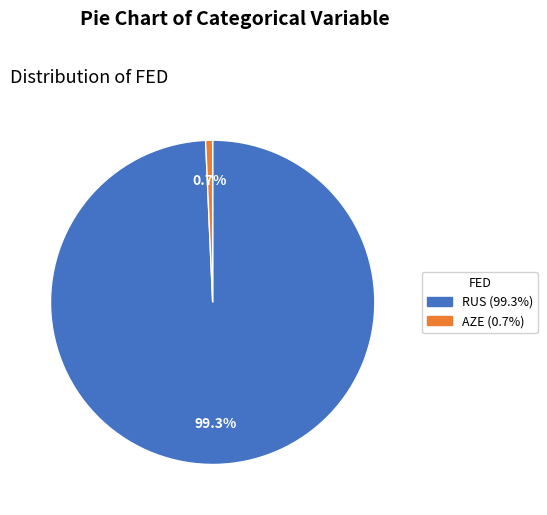

How much of the chart is everything except AZE?

99.3%